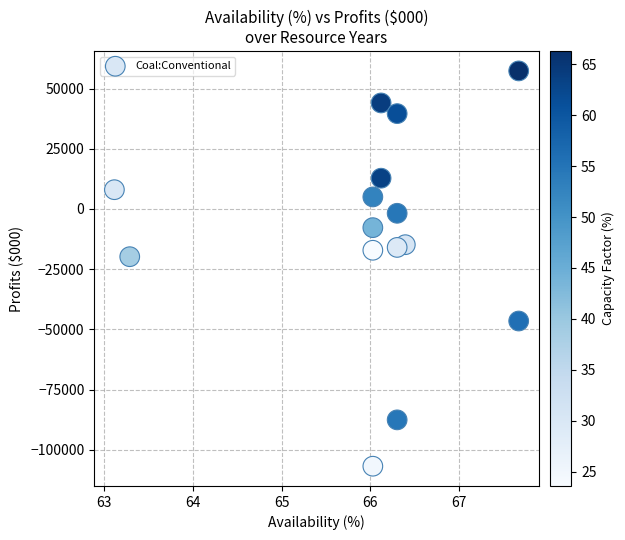

What is the range of X values (max minus min)?

4.6